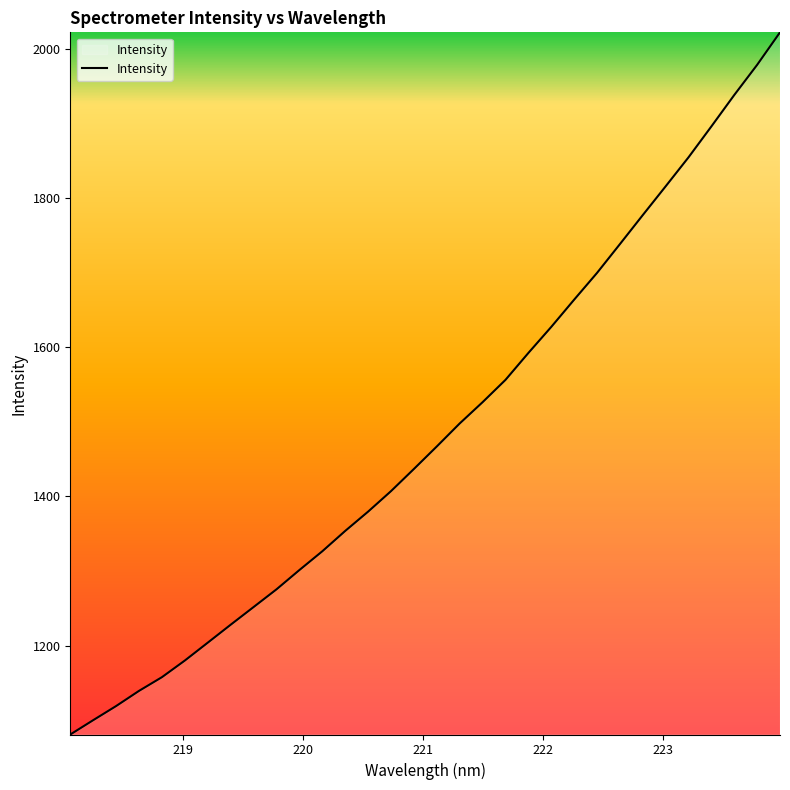

What is the maximum value shown in the chart?

2022.3